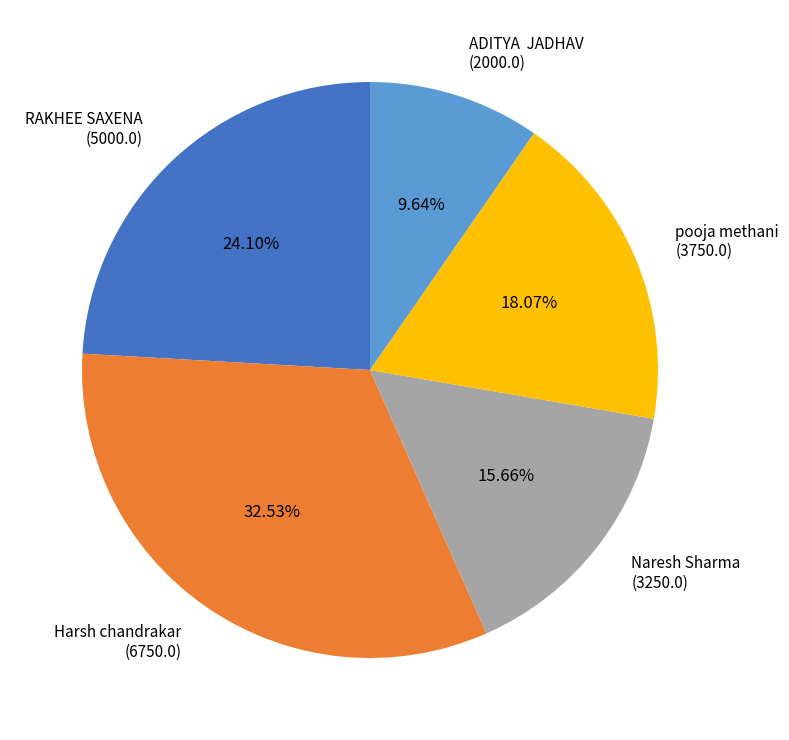

Combined, do RAKHEE SAXENA (5000.0) and pooja methani (3750.0) account for over 50%?

No